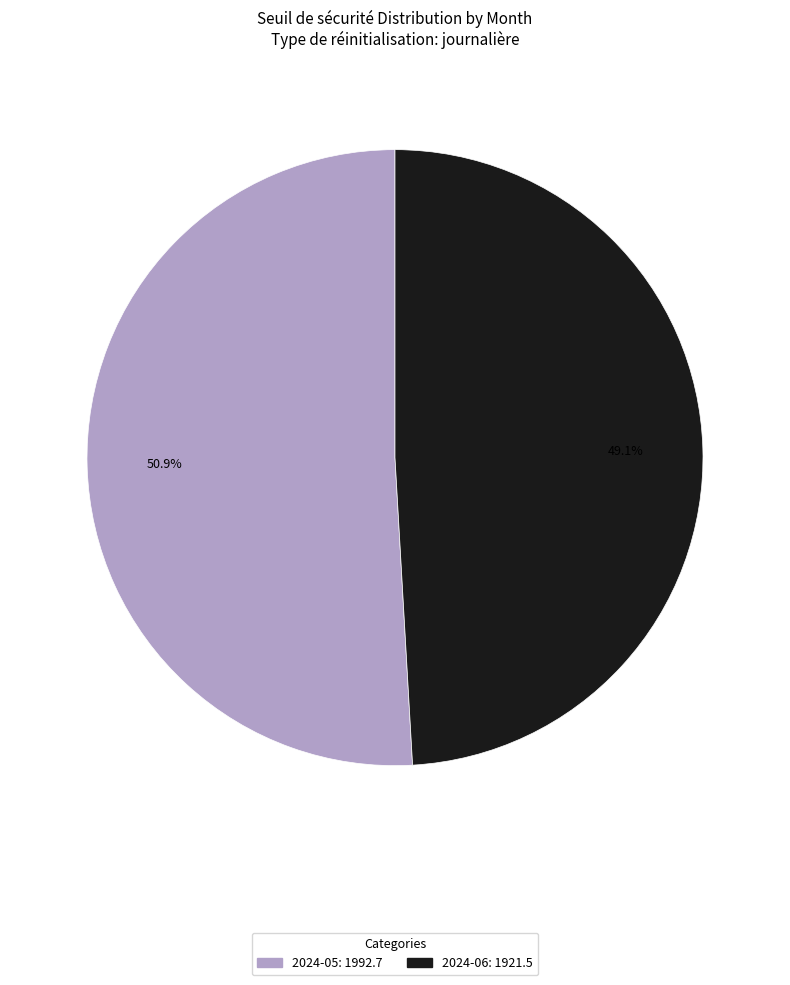

Is there a majority slice in this chart?

Yes